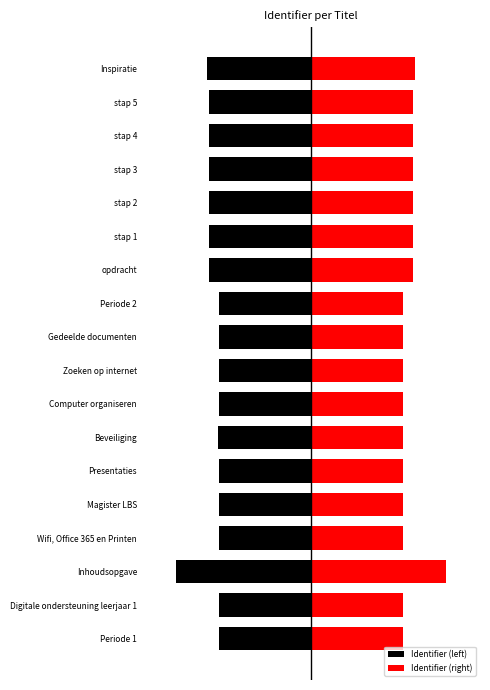

True or false: Identifier (right) has a value of 54.4 at Computer organiseren.

True